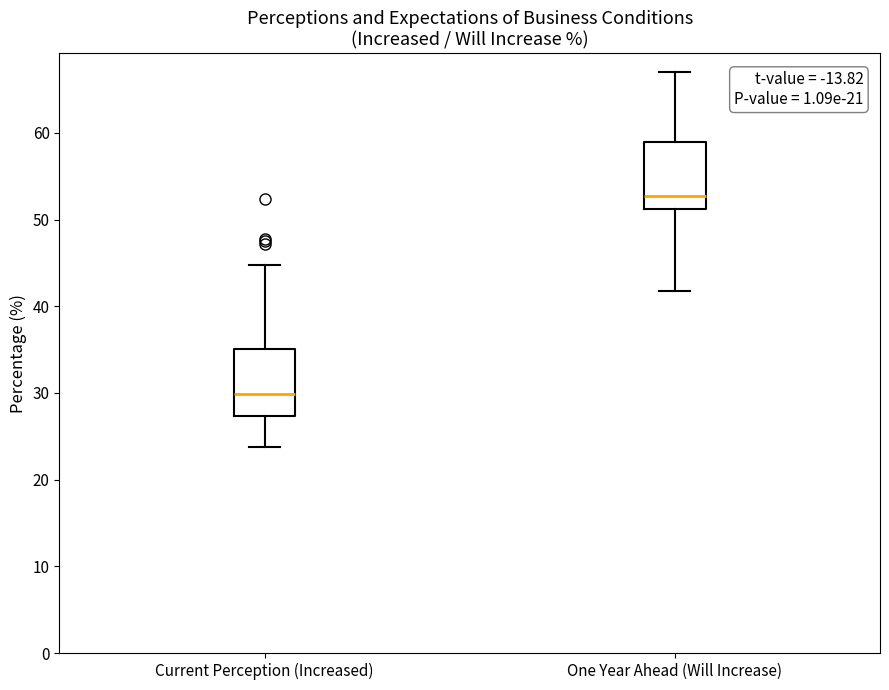

Reading left to right, transcribe this box plot: for each box, give where its median line is, the range the box spans, and where its two whiskers end, as read against the y-axis. The values are not printed on the chart, so give them approximately, as read against the axis.

Current Perception (Increased): median 30, box 27 to 35, whiskers 24 to 45
One Year Ahead (Will Increase): median 53, box 51 to 59, whiskers 42 to 67